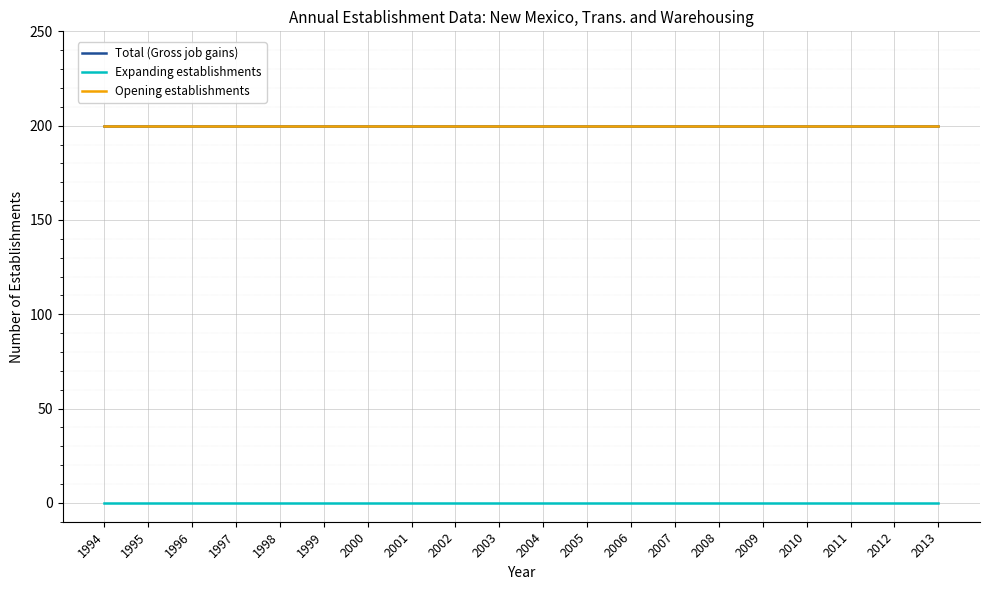

At which category is the sum across all series the highest?

1994